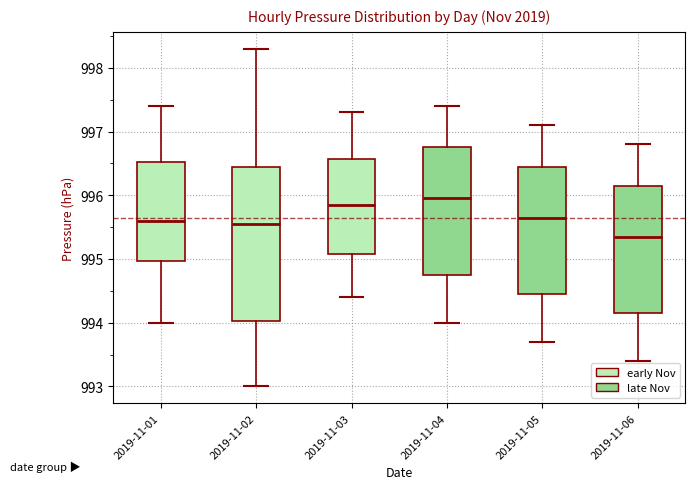

Reading left to right, read every box against the y-axis: the position of its median line, the range the box covers, and the ends of its whiskers. The values are not printed on the chart, so give them approximately, as read against the axis.

2019-11-01: median 995.6, box 995.0 to 996.5, whiskers 994.0 to 997.4
2019-11-02: median 995.6, box 994.0 to 996.5, whiskers 993.0 to 998.3
2019-11-03: median 995.9, box 995.1 to 996.6, whiskers 994.4 to 997.3
2019-11-04: median 996.0, box 994.8 to 996.8, whiskers 994.0 to 997.4
2019-11-05: median 995.7, box 994.5 to 996.5, whiskers 993.7 to 997.1
2019-11-06: median 995.4, box 994.2 to 996.2, whiskers 993.4 to 996.8